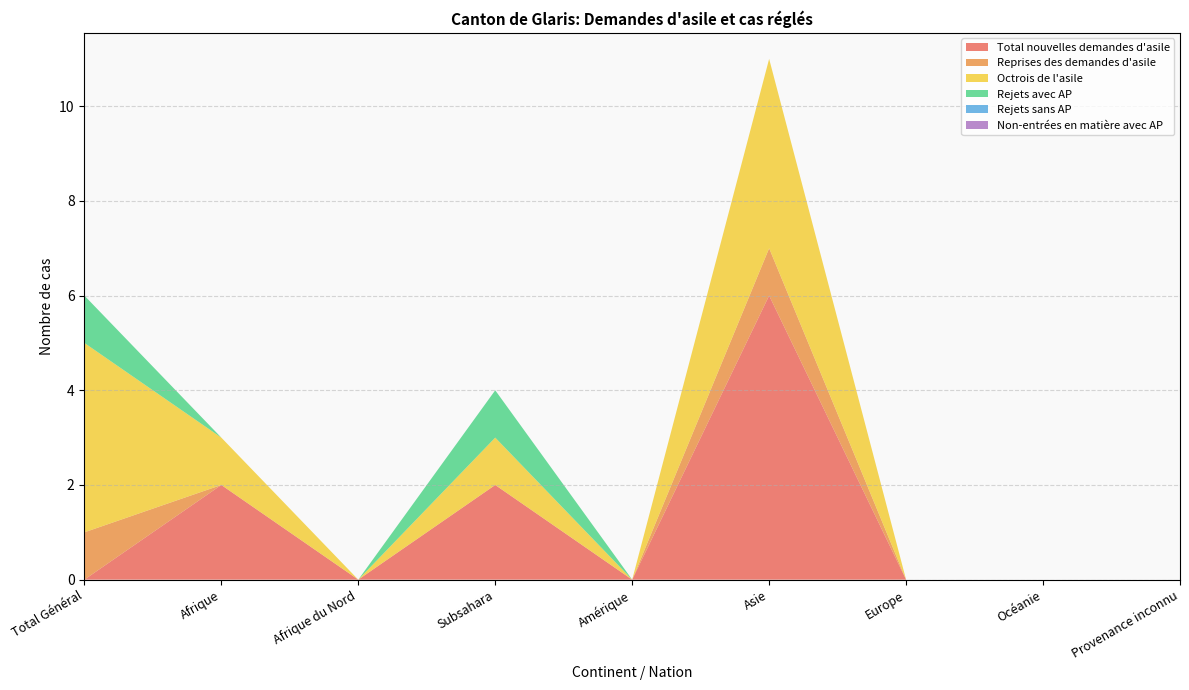

Reading right to left, transcribe all the data shown in this chart.

Total nouvelles demandes d'asile: Provenance inconnu=0	Océanie=0	Europe=0	Asie=6	Amérique=0	Subsahara=2	Afrique du Nord=0	Afrique=2	Total Général=0
Reprises des demandes d'asile: Provenance inconnu=0	Océanie=0	Europe=0	Asie=1	Amérique=0	Subsahara=0	Afrique du Nord=0	Afrique=0	Total Général=1
Octrois de l'asile: Provenance inconnu=0	Océanie=0	Europe=0	Asie=4	Amérique=0	Subsahara=1	Afrique du Nord=0	Afrique=1	Total Général=4
Rejets avec AP: Provenance inconnu=0	Océanie=0	Europe=0	Asie=0	Amérique=0	Subsahara=1	Afrique du Nord=0	Afrique=0	Total Général=1
Rejets sans AP: Provenance inconnu=0	Océanie=0	Europe=0	Asie=0	Amérique=0	Subsahara=0	Afrique du Nord=0	Afrique=0	Total Général=0
Non-entrées en matière avec AP: Provenance inconnu=0	Océanie=0	Europe=0	Asie=0	Amérique=0	Subsahara=0	Afrique du Nord=0	Afrique=0	Total Général=0